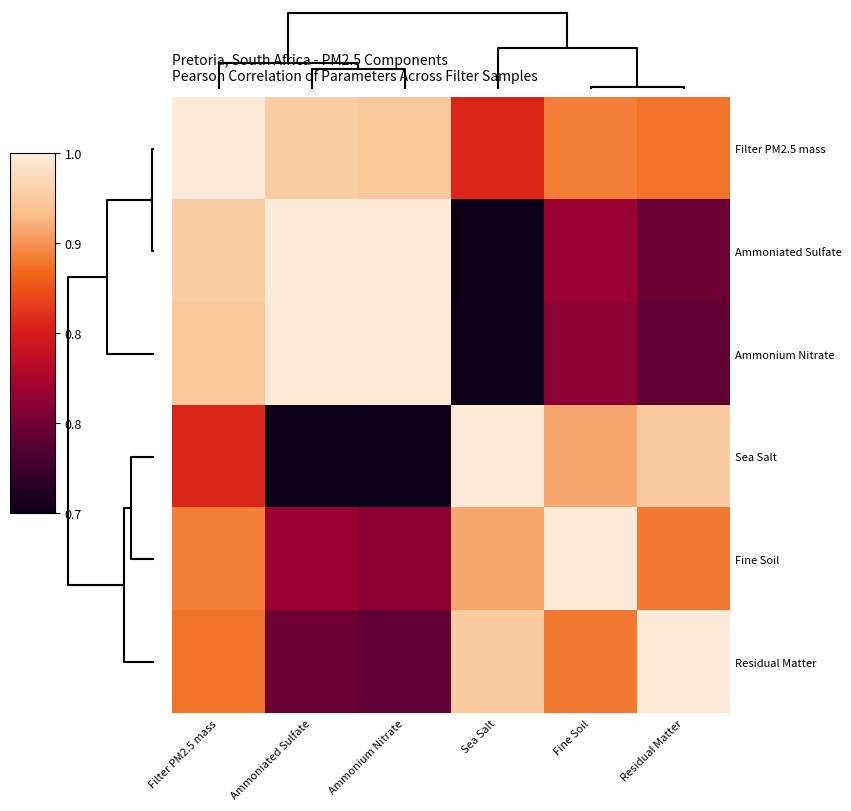

Which category has the lowest value across all series?

Sea Salt